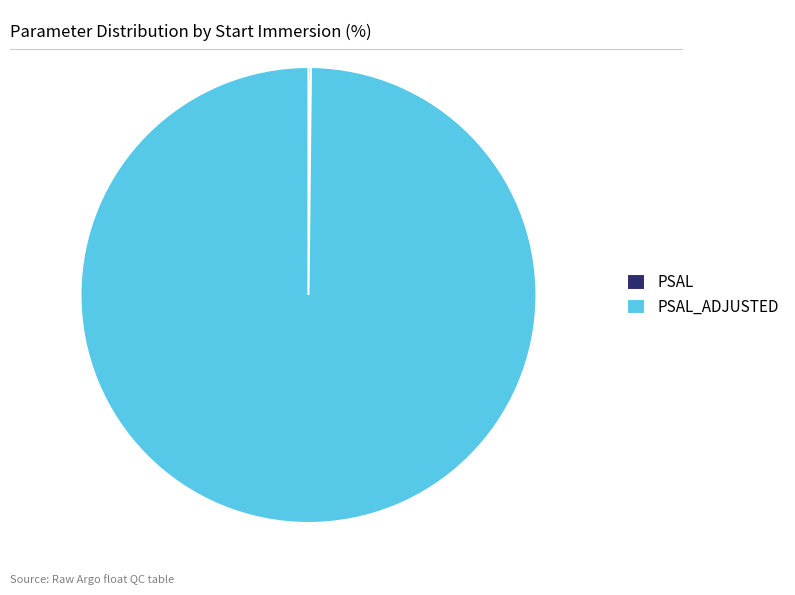

Does any single category account for the majority?

Yes